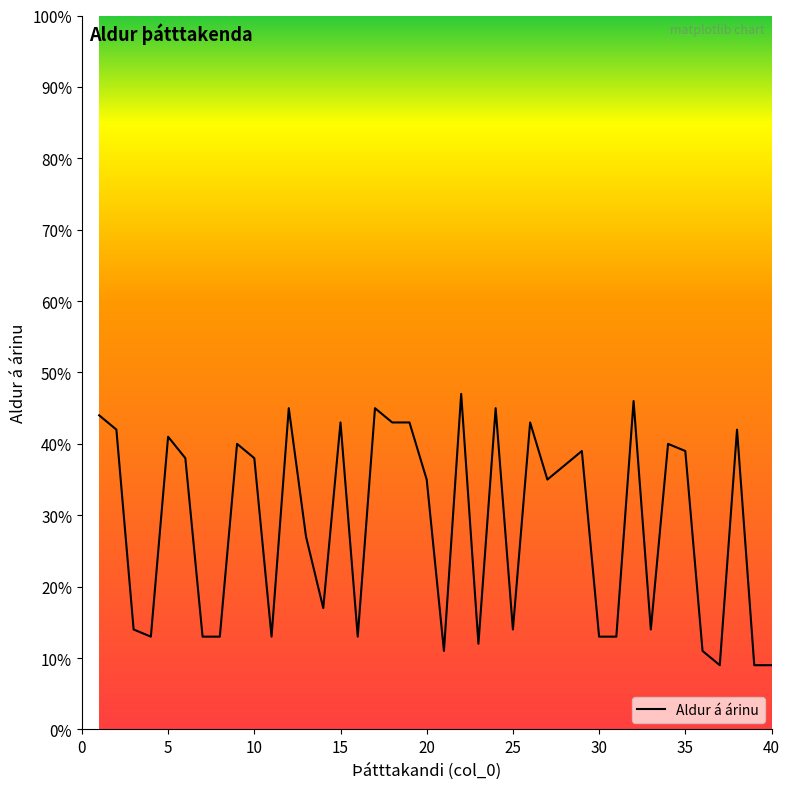

Reading left to right, extract all data points from this chart.

44	42	14	13	41	38	13	13	40	38	13	45	27	17	43	13	45	43	43	35	11	47	12	45	14	43	35	37	39	13	13	46	14	40	39	11	9	42	9	9